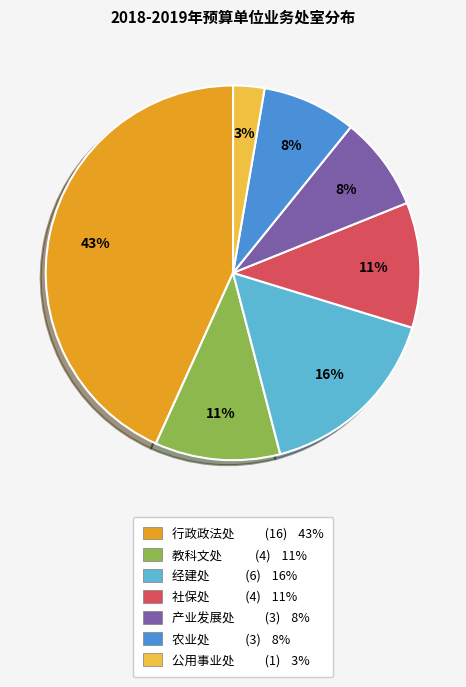

What percentage is the 行政政法处 slice, to the nearest percent?

43%